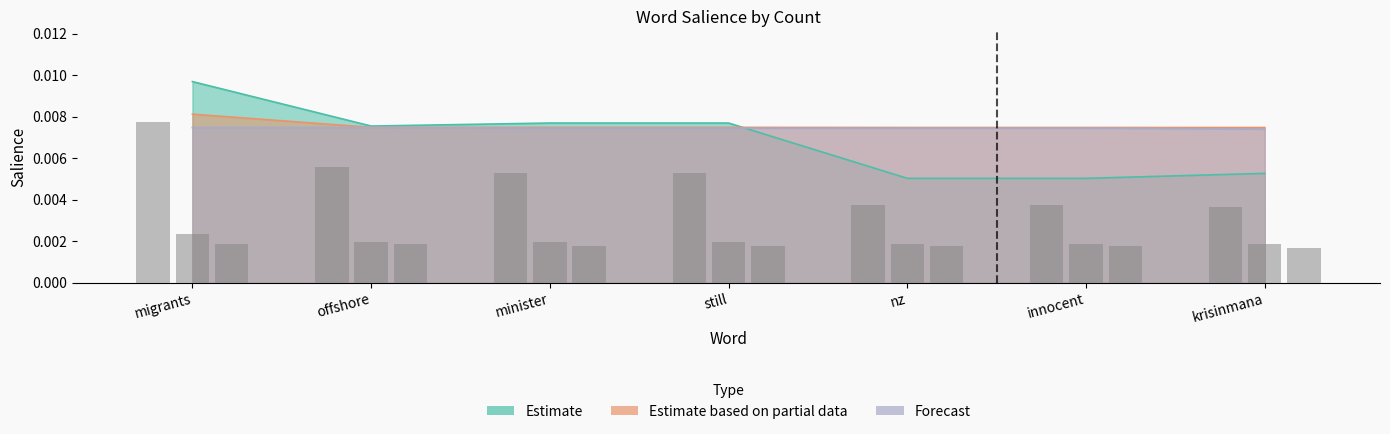

What position from the left is minister?

3